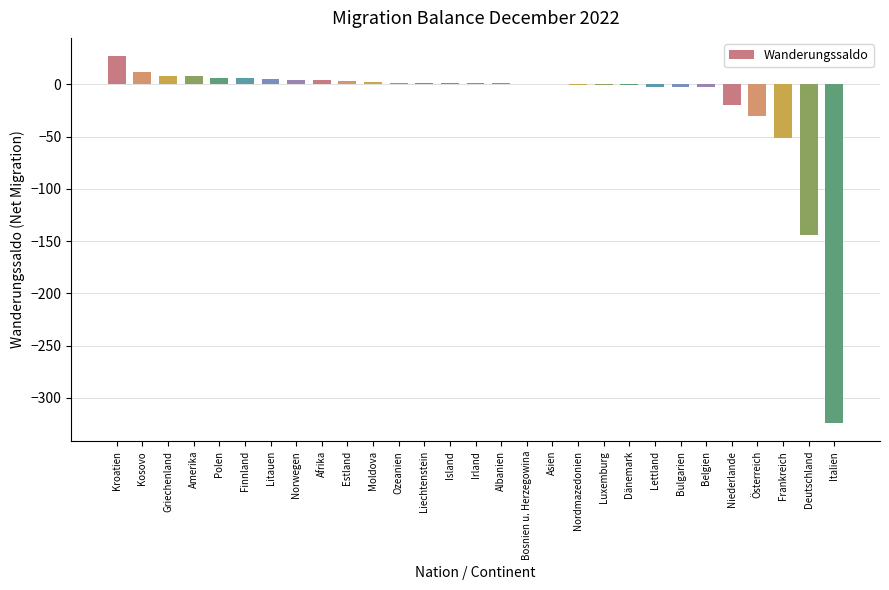

What is the sum of the values at Amerika and Norwegen?

12